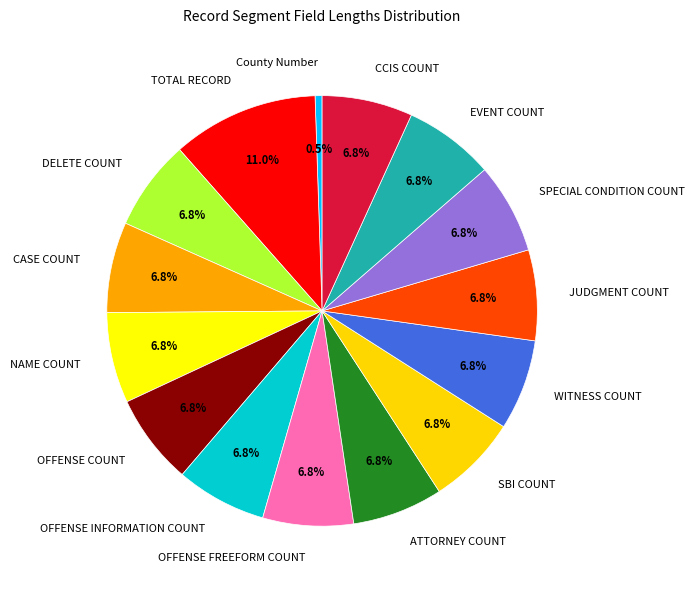

How many segments does this pie chart have?

15